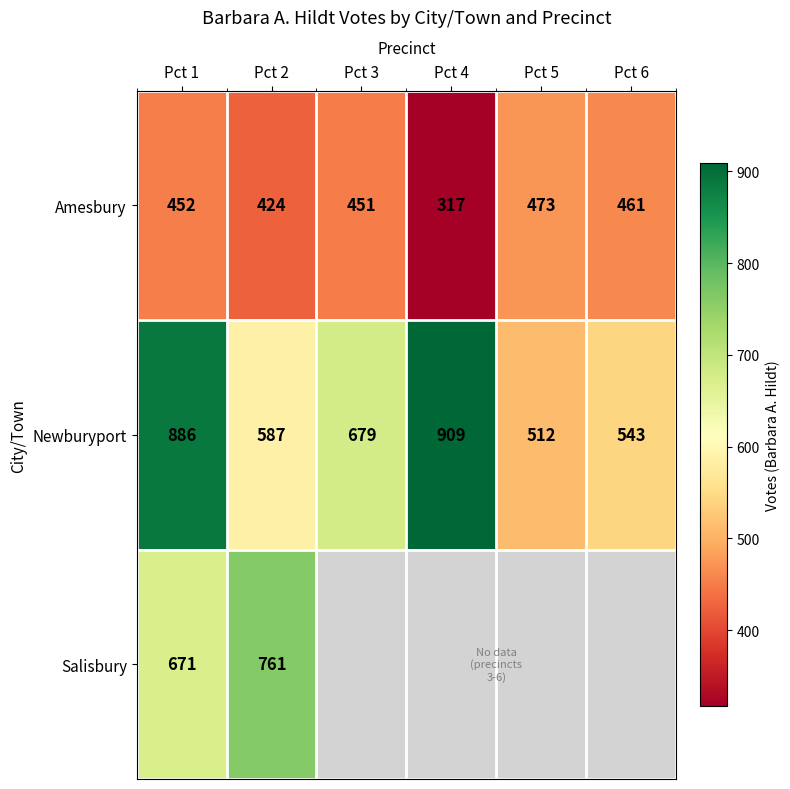

Which category has the highest value in the Newburyport series?

Pct 4